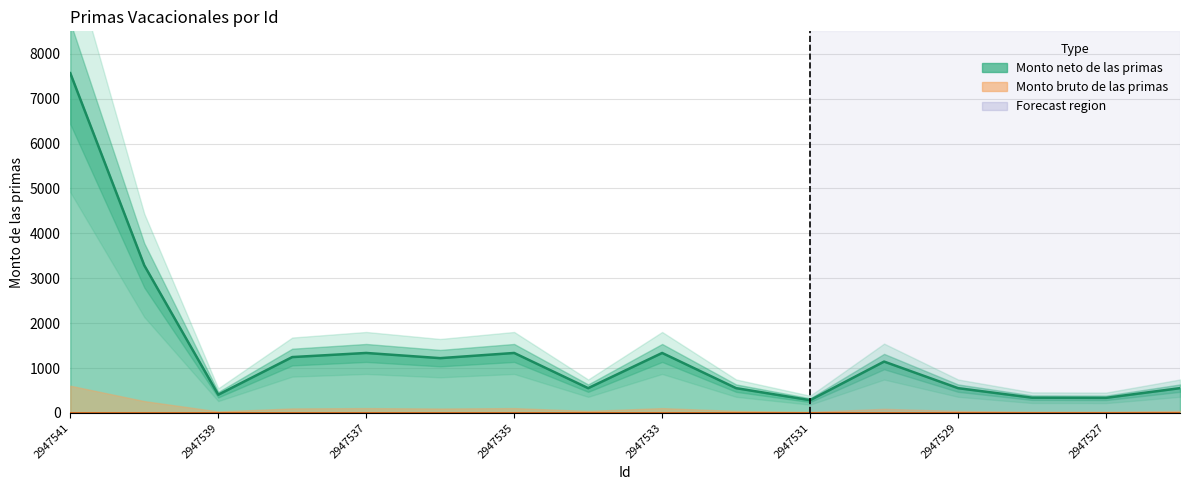

Where does the data first go above 1143?

2947541